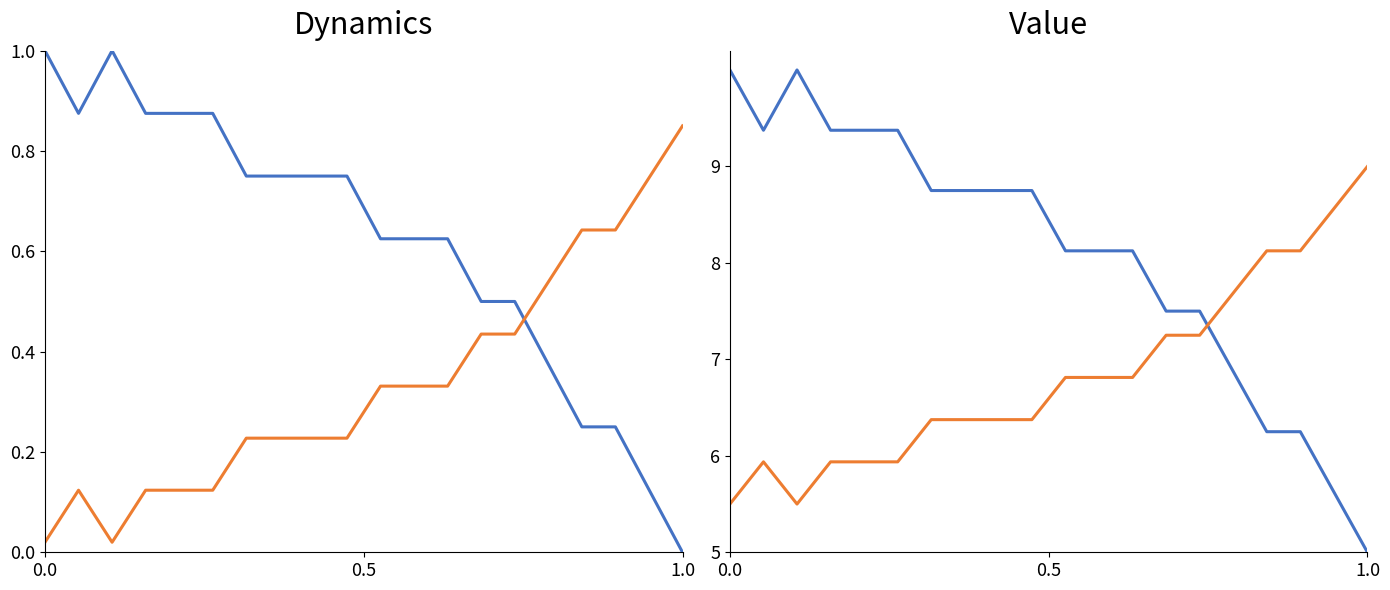

Does the chart display data point markers on the line(s)?

No